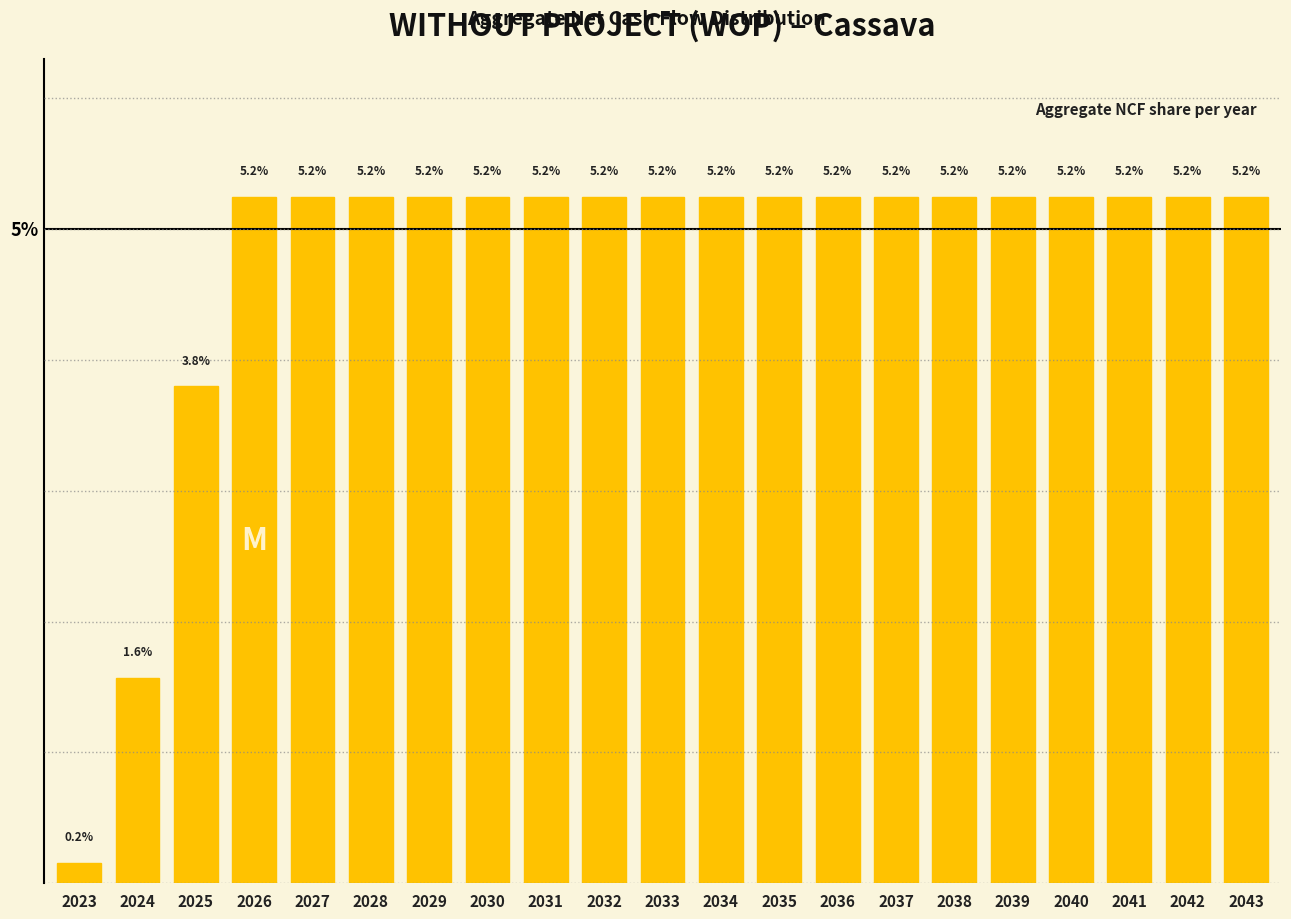

Does the chart contain any negative values?

No